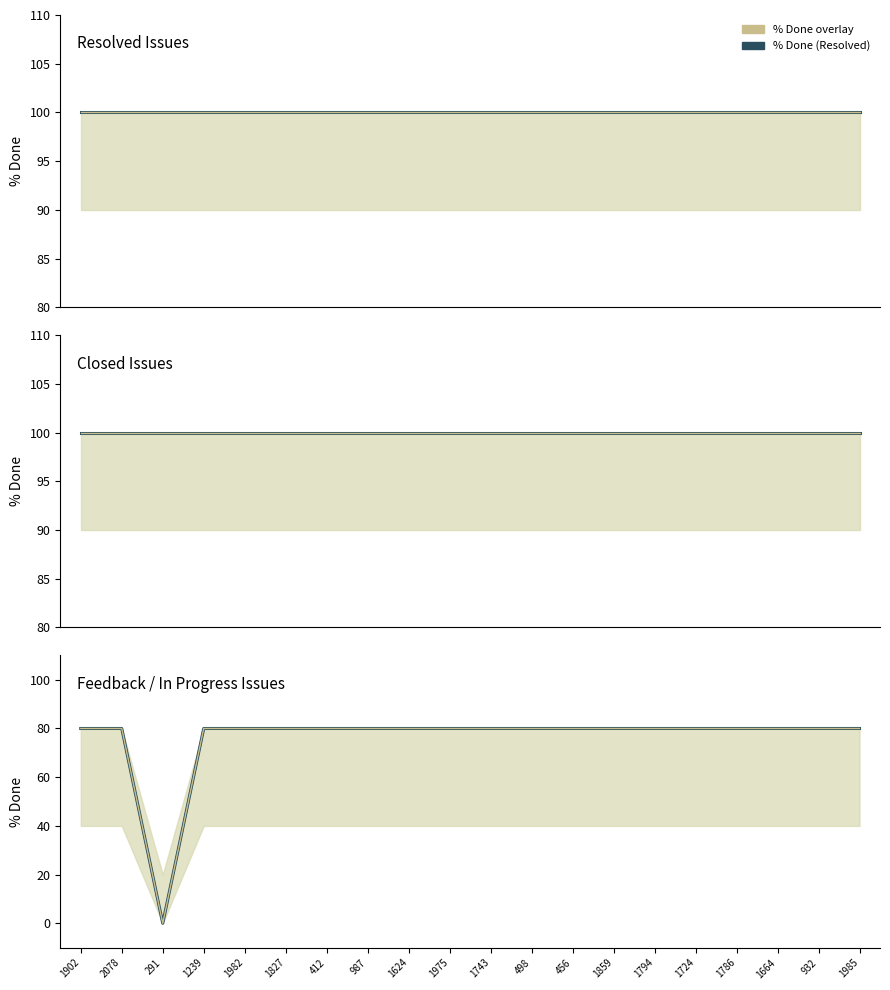

Which category has the lowest value across all series?

291